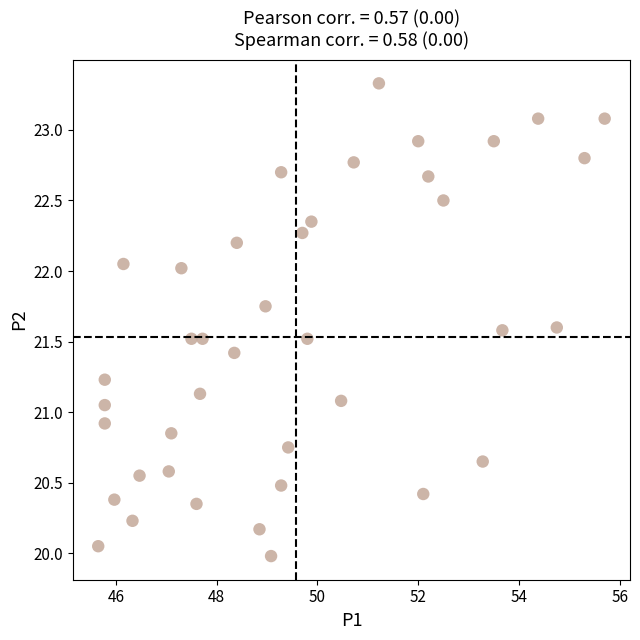

What is the range of X values (max minus min)?

10.1